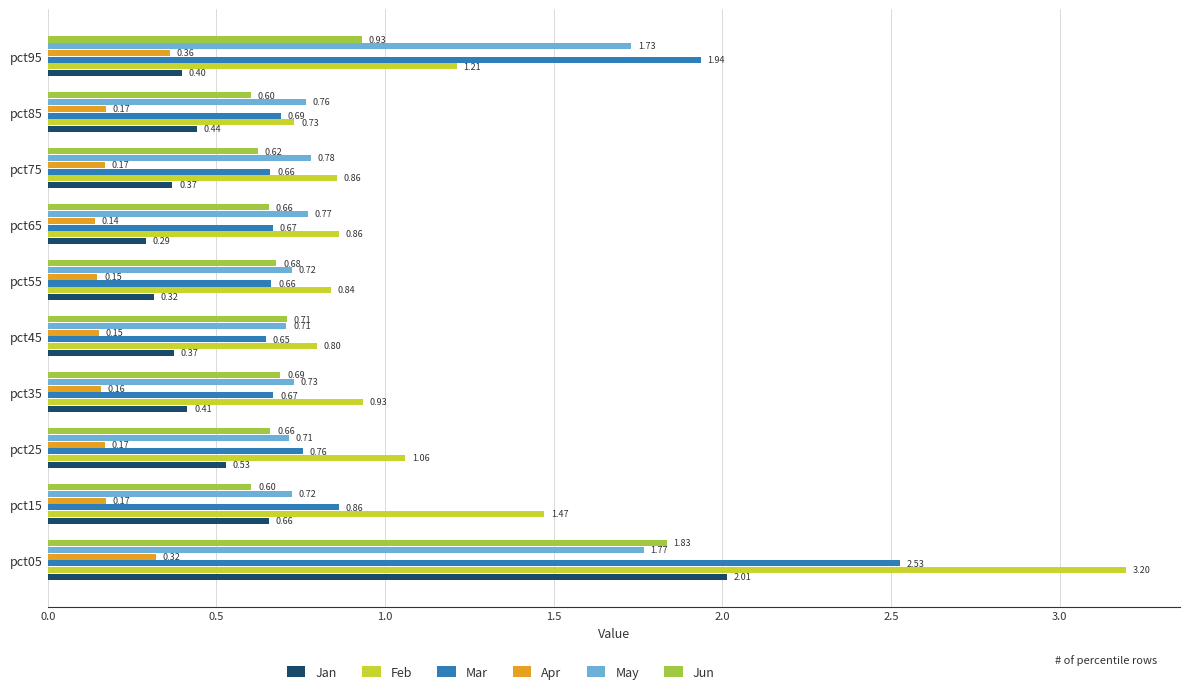

How many data points does each series have?

10